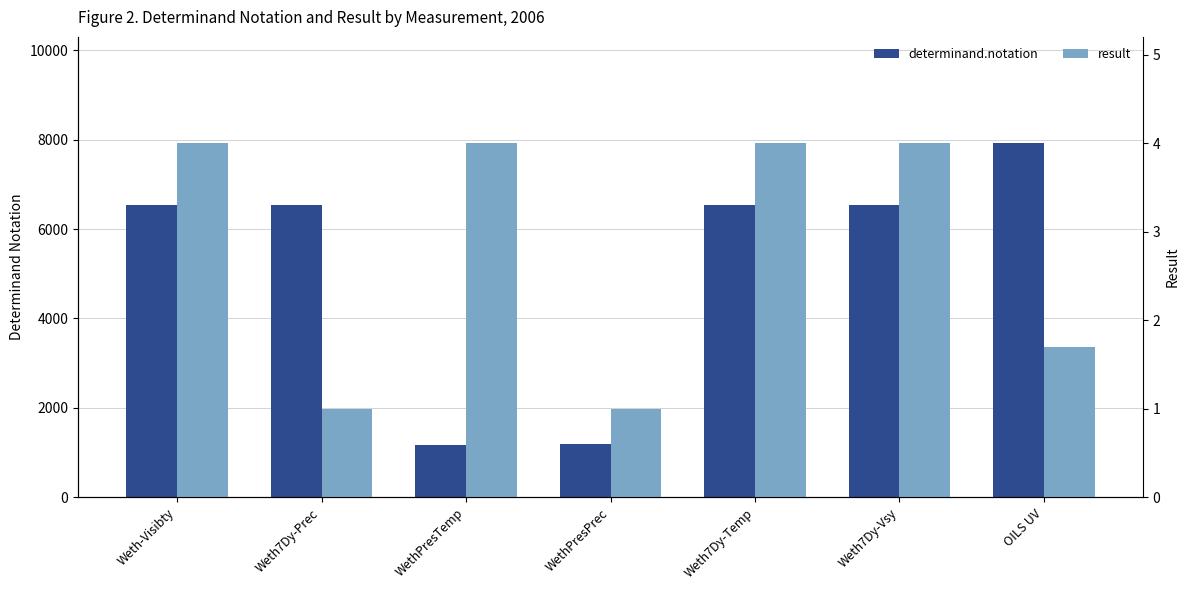

What is the difference between the second highest and minimum values in the determinand.notation series?

5350.0